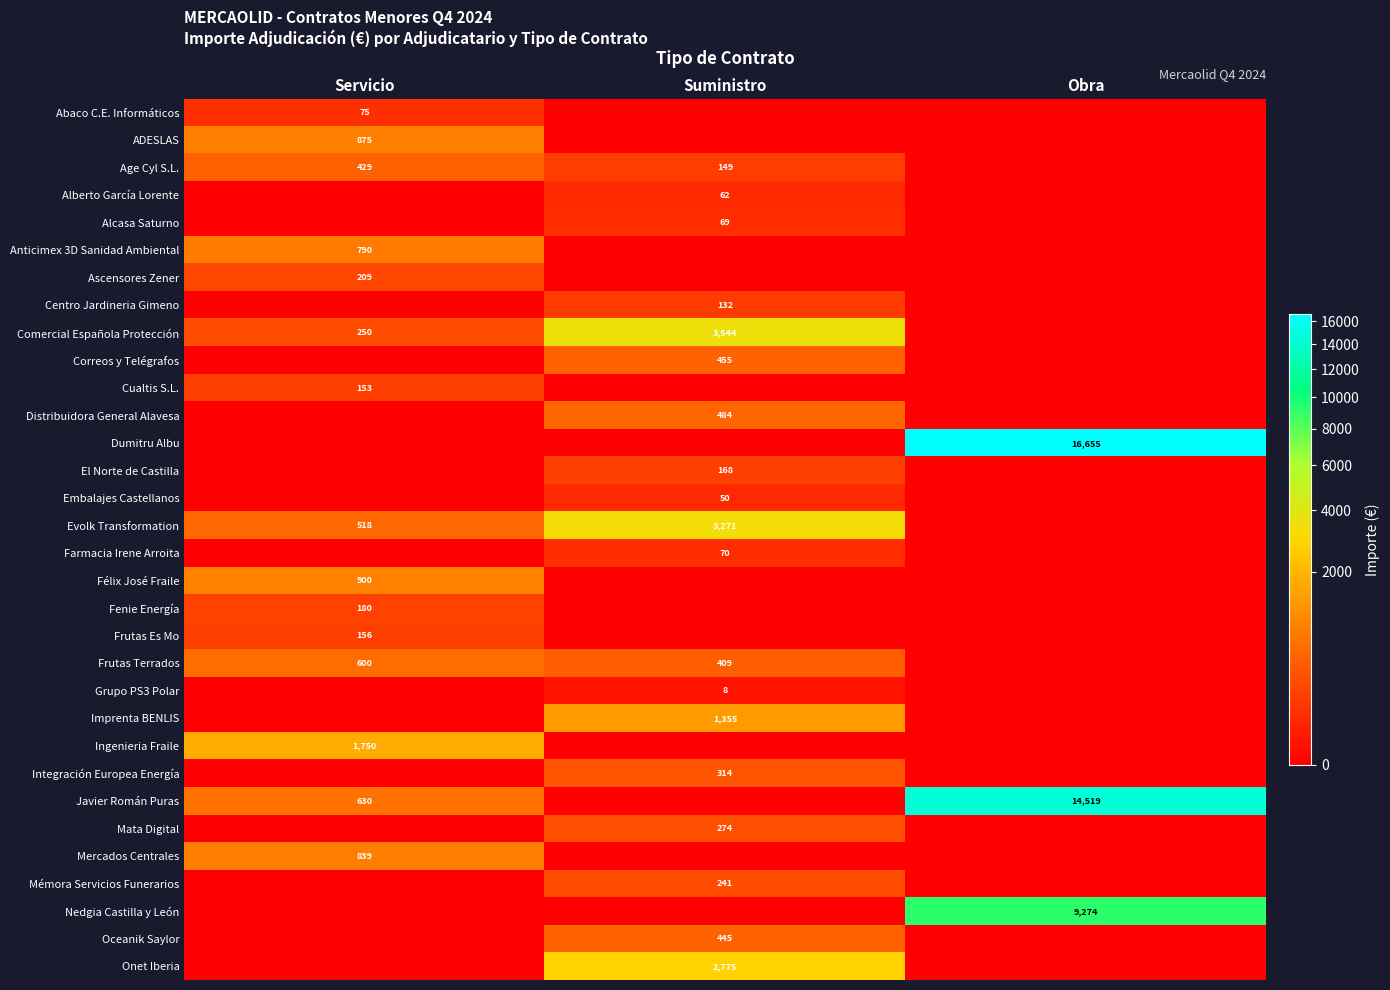

The value of Cualtis S.L. at Servicio is 153. True or false?

True